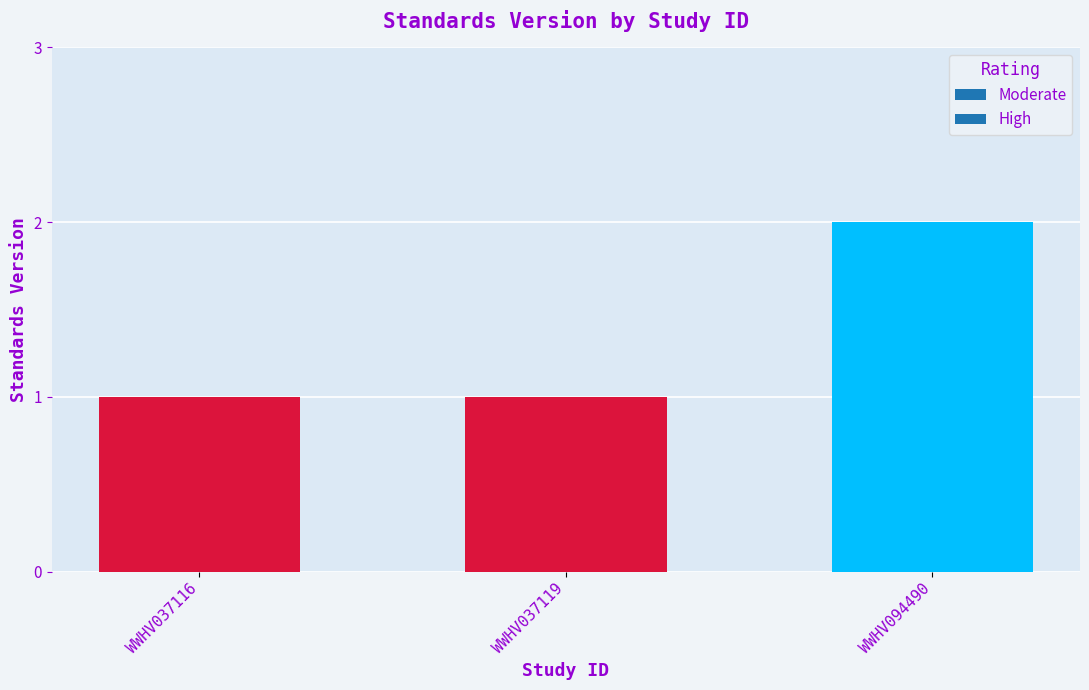

Which label corresponds to the largest value in the chart?

WWHV094490